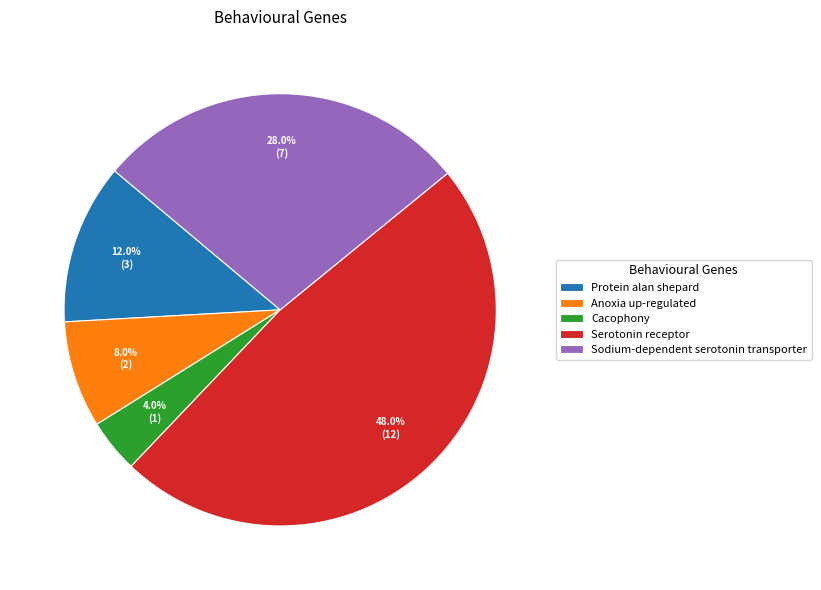

What percentage do Protein alan shepard and Serotonin receptor together represent?

60.0%